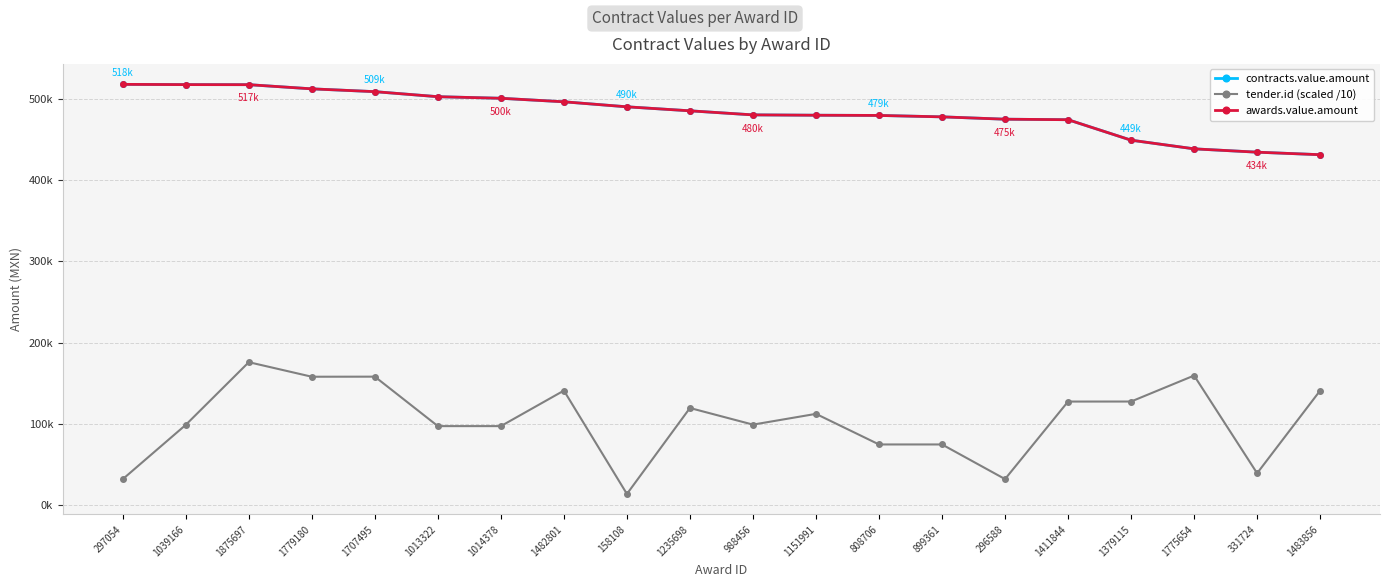

Reading right to left, list all the values displayed in this chart.

contracts.value.amount: 1483856=431034.5	331724=434123.0	1775654=438240.0	1379115=448891.6	1411844=474065.0	296588=474691.6	899361=477574.0	808706=479310.0	1151991=479570.0	988456=480000.0	1235698=485000.0	158108=489919.4	1482801=496091.0	1014378=500422.7	1013322=502362.6	1707495=508556.0	1779180=512012.0	1875697=517147.0	1039166=517227.9	297054=517521.3
tender.id (scaled /10): 1483856=140960.4	331724=39319.5	1775654=159451.7	1379115=127511.2	1411844=127475.0	296588=32144.0	899361=74722.3	808706=74726.5	1151991=112340.0	988456=99109.6	1235698=119552.6	158108=13864.7	1482801=140951.1	1014378=97277.6	1013322=97277.6	1707495=158098.1	1779180=158000.6	1875697=175900.5	1039166=98853.5	297054=32081.7
awards.value.amount: 1483856=431034.5	331724=434123.0	1775654=438240.0	1379115=448891.6	1411844=474065.0	296588=474691.6	899361=477574.0	808706=479310.0	1151991=479570.0	988456=480000.0	1235698=485000.0	158108=489919.4	1482801=496091.0	1014378=500422.7	1013322=502362.6	1707495=508556.0	1779180=512012.0	1875697=517147.0	1039166=517227.9	297054=517521.3